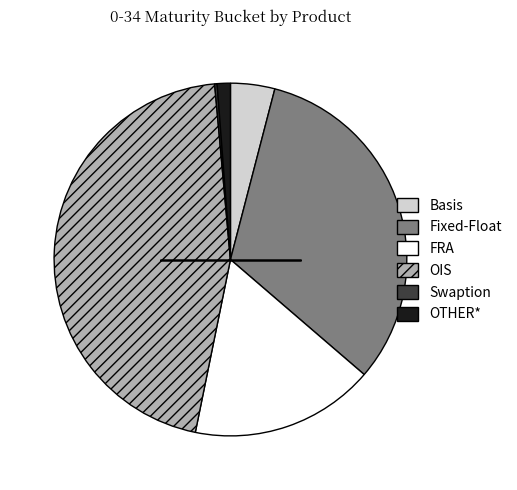

Between Basis and OTHER*, which is larger?

Basis